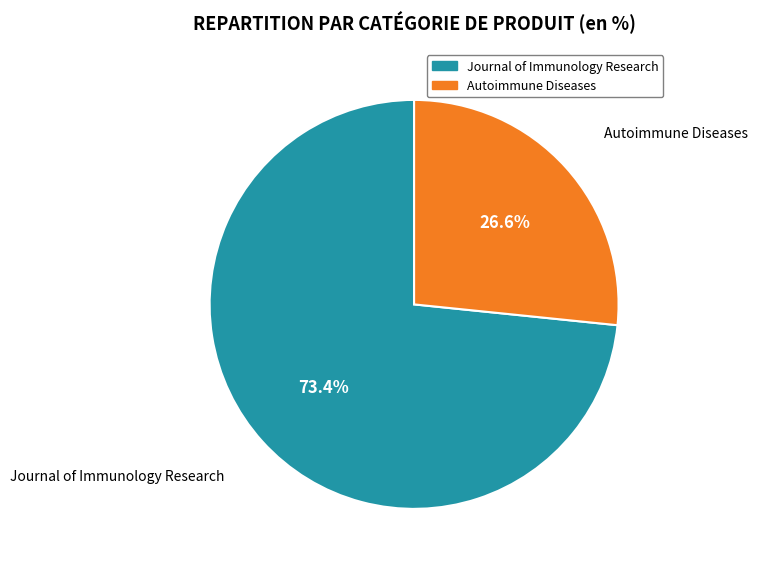

Is Journal of Immunology Research the majority of the pie?

Yes